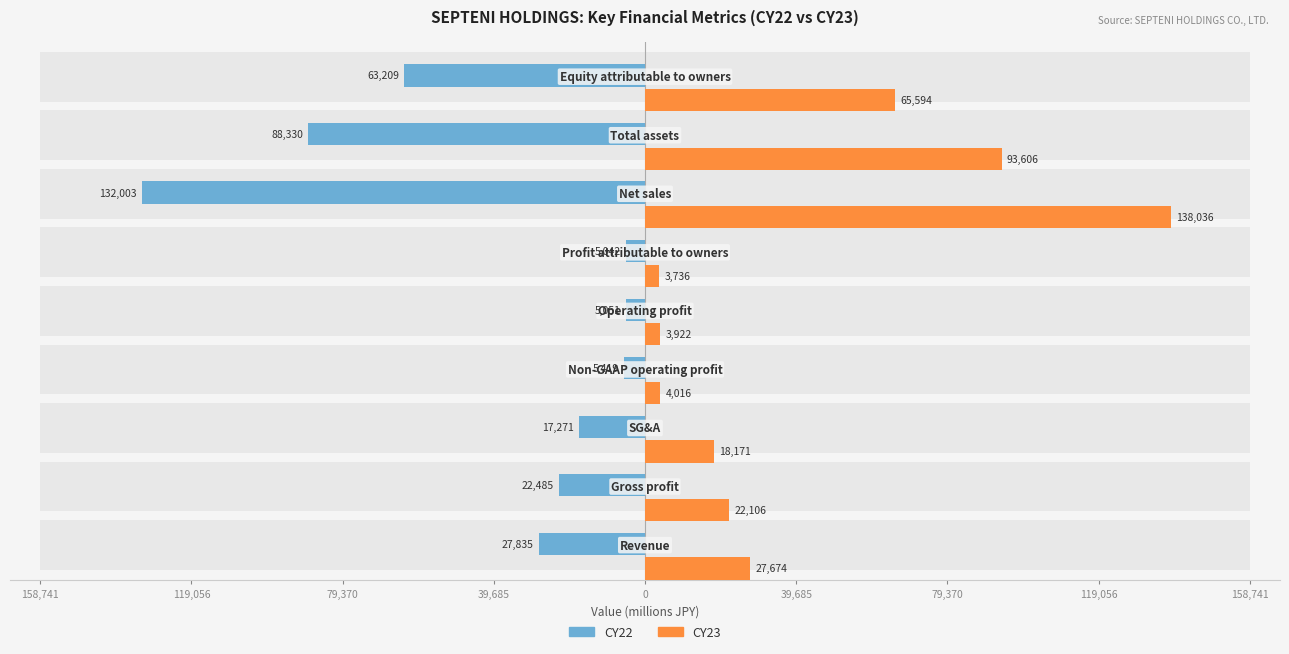

Reading left to right, transcribe all the data shown in this chart.

CY22: 158,741=-27835	119,056=-22485	79,370=-17271	39,685=-5419	0=-5051	39,685=-5042	79,370=-132003	119,056=-88330	158,741=-63209
CY23: 158,741=27674	119,056=22106	79,370=18171	39,685=4016	0=3922	39,685=3736	79,370=138036	119,056=93606	158,741=65594